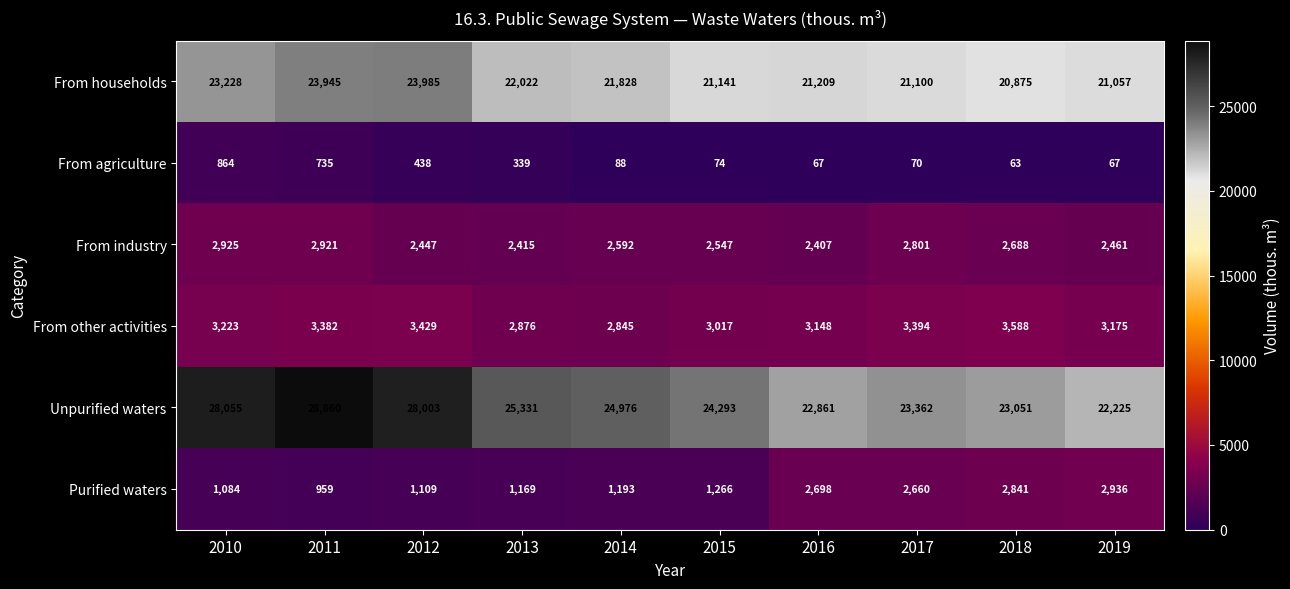

True or false: Unpurified waters has a value of 13813 at 2017.

False